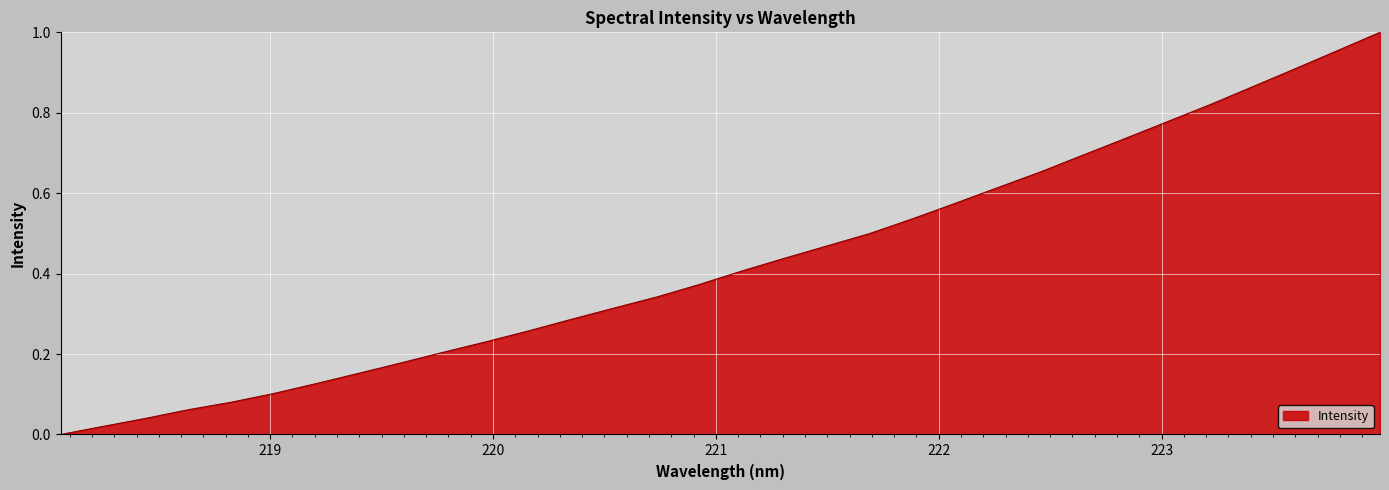

What is the difference between the second highest and minimum values?

1.0